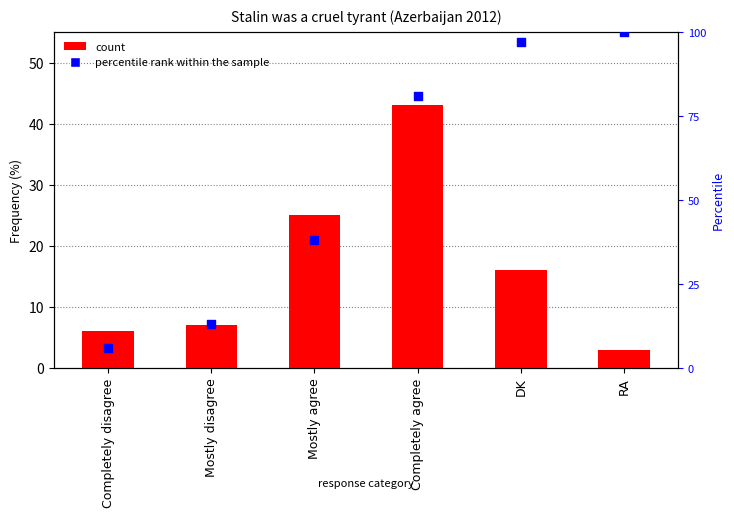

What is the total value across all series at Mostly disagree?

20